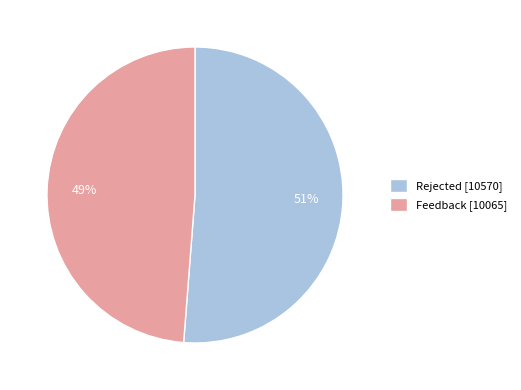

The Feedback slice represents 55% of the pie. True or false?

False